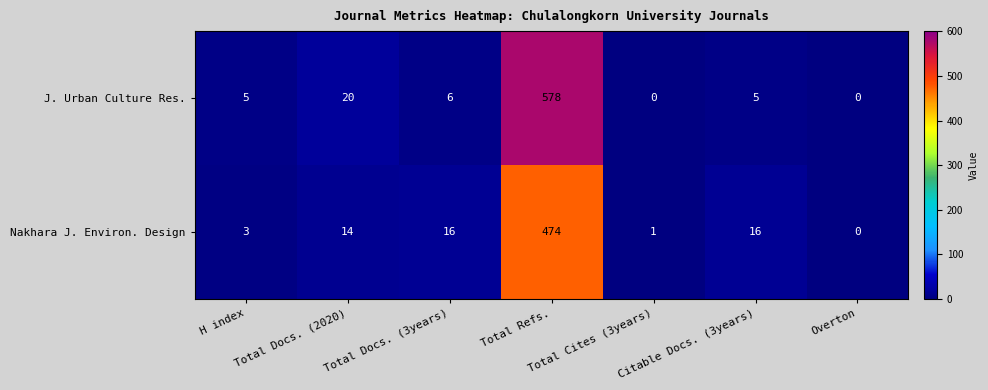

Which series has the largest total across all categories?

J. Urban Culture Res.